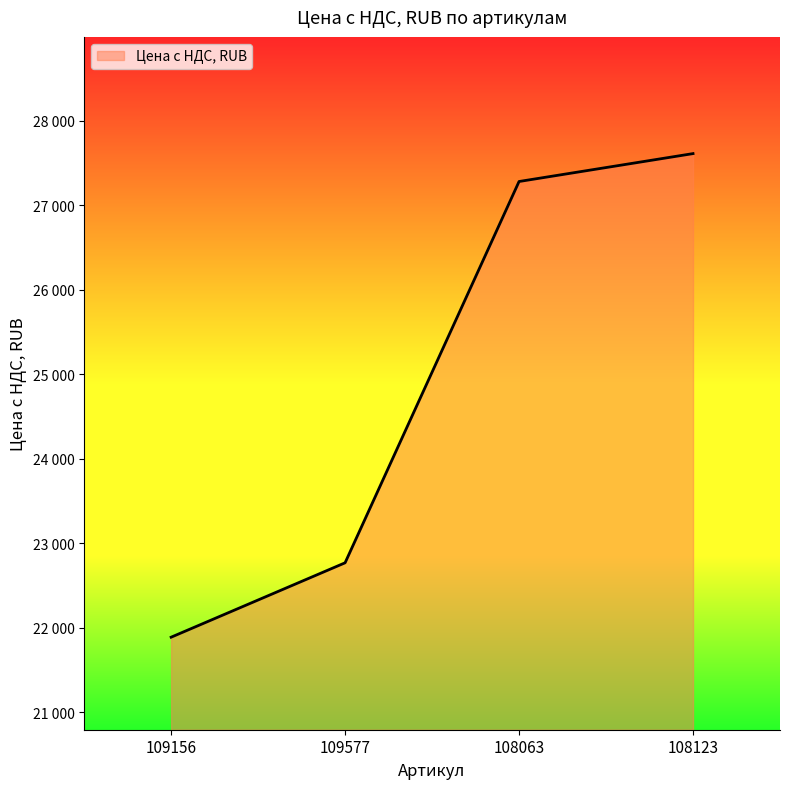

Does the chart display data point markers on the line(s)?

No